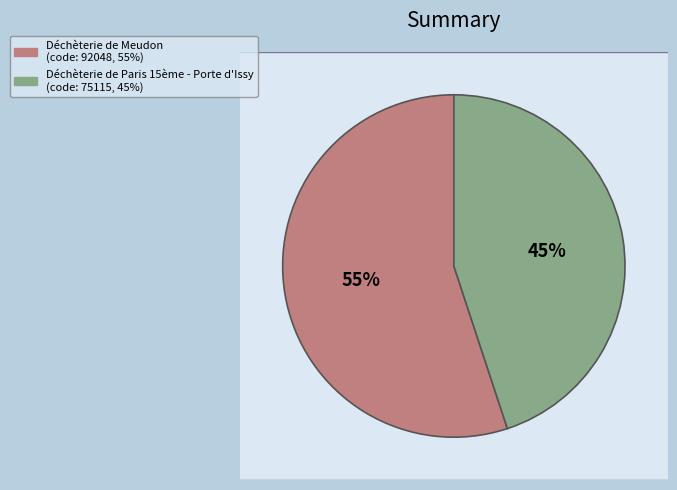

What percentage is the Déchèterie de Meudon slice, to the nearest percent?

55%